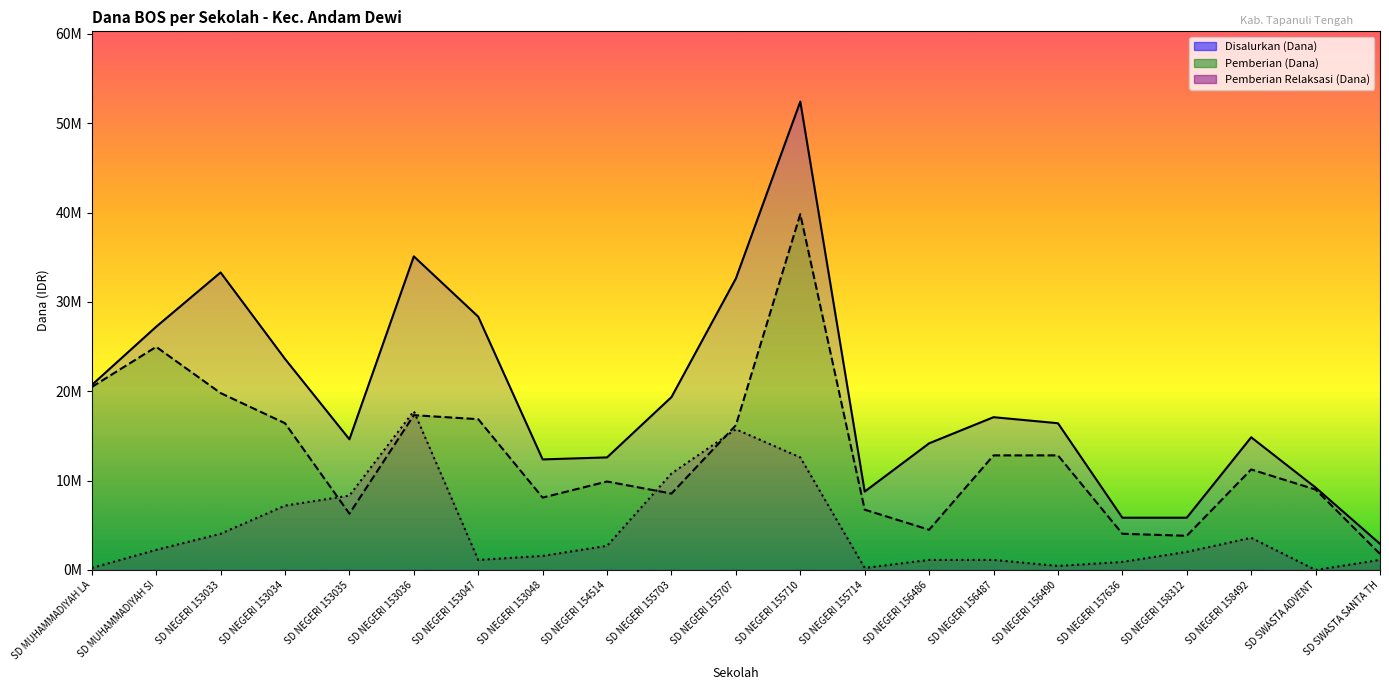

The Pemberian (Dana) series shows 12223878 at SD NEGERI 155703. True or false?

False